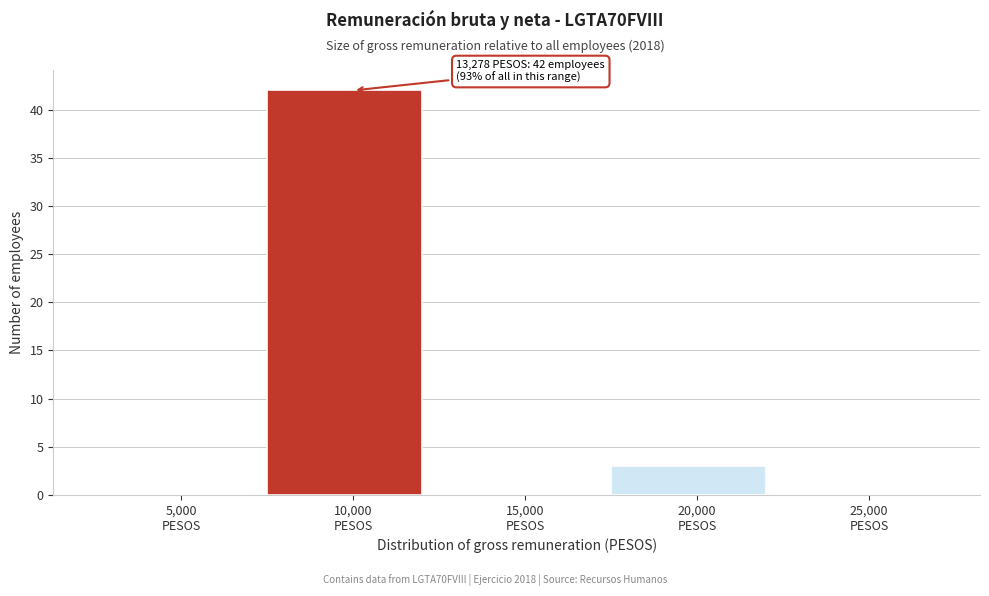

What is the maximum value shown in the chart?

42